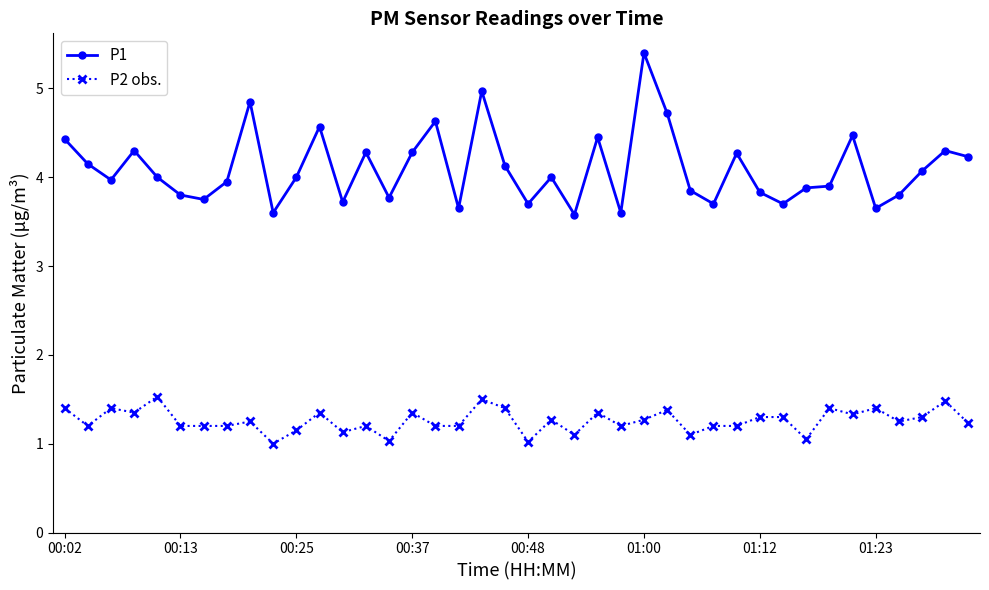

True or false: P2 obs. and P1 intersect in this chart.

False